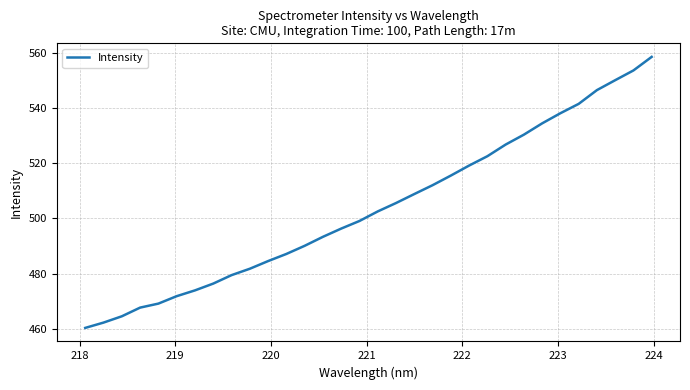

What is the smallest value displayed?

460.3